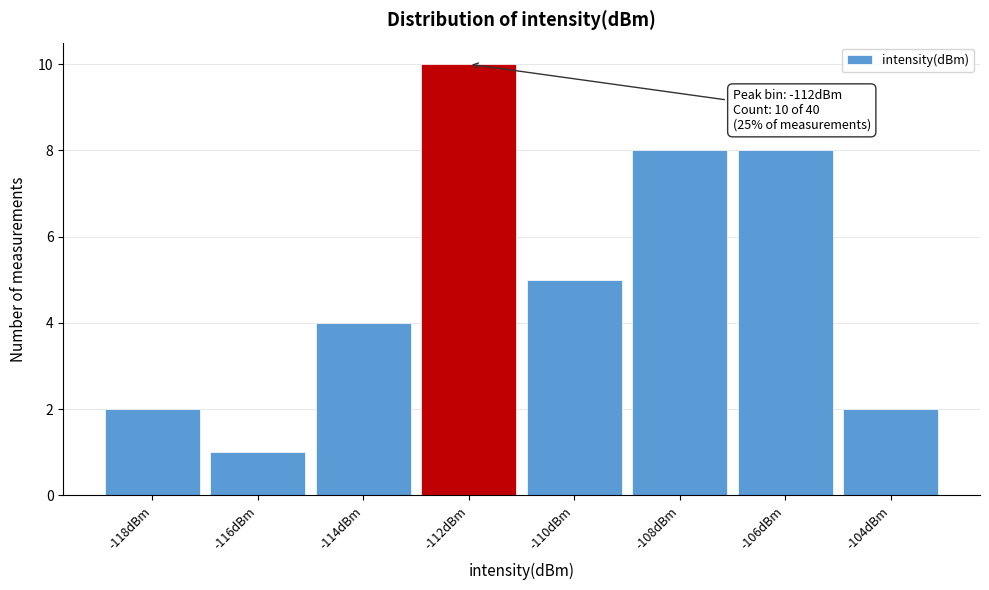

Reading left to right, transcribe all the data shown in this chart.

2	1	4	10	5	8	8	2